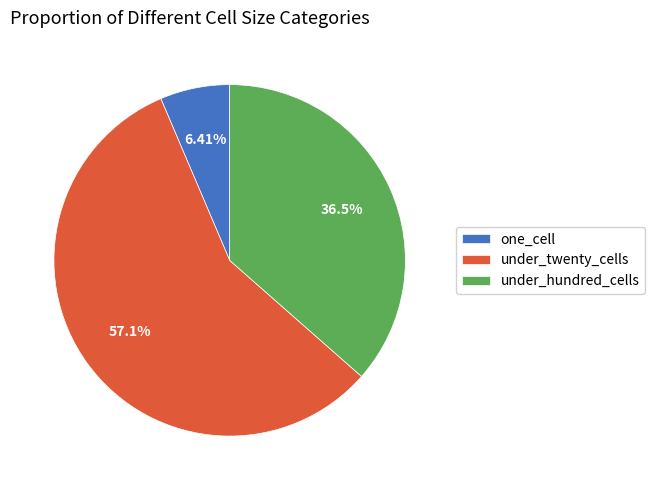

To the nearest percent, what is the difference between the largest and smallest slice percentages?

51%